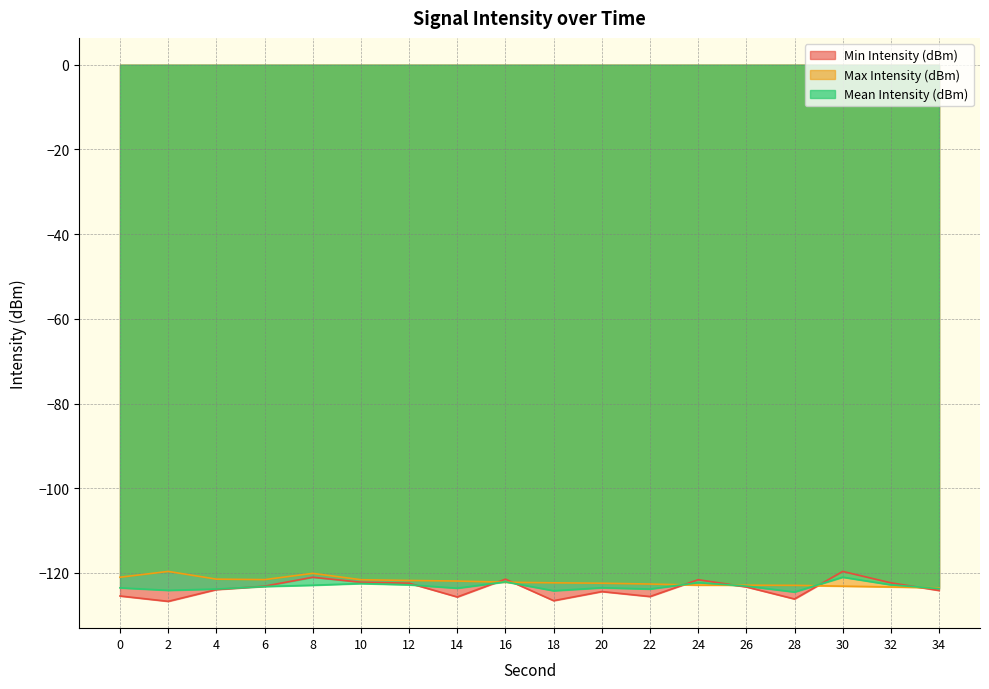

The Min Intensity (dBm) series shows -171.7 at 14. True or false?

False